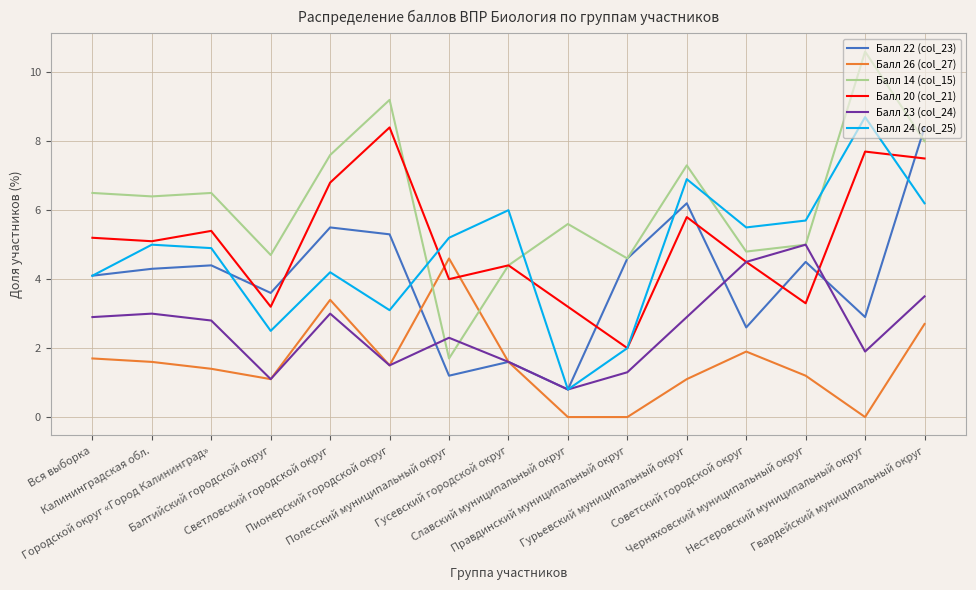

What position from the left is Пионерский городской округ?

6